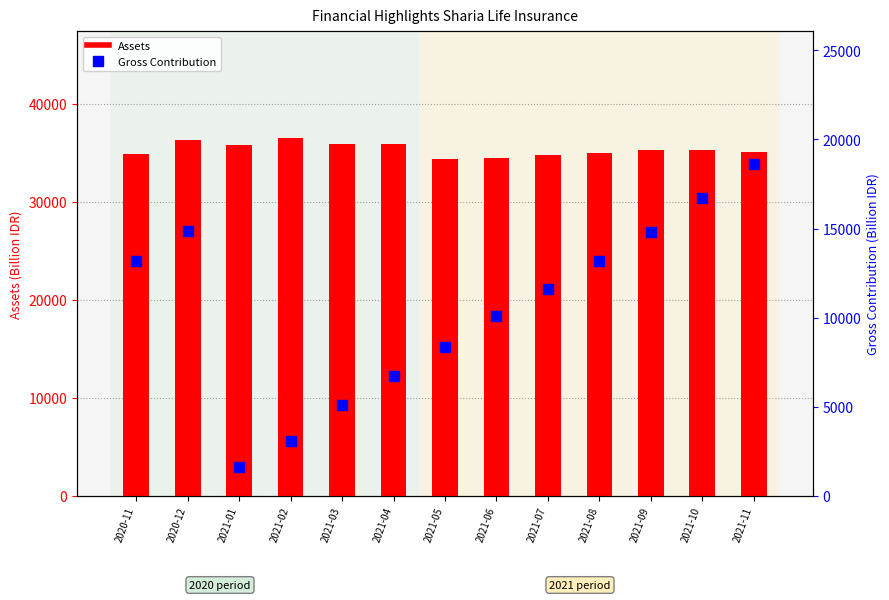

What is the total value across all series at 2021-06?

44521.0